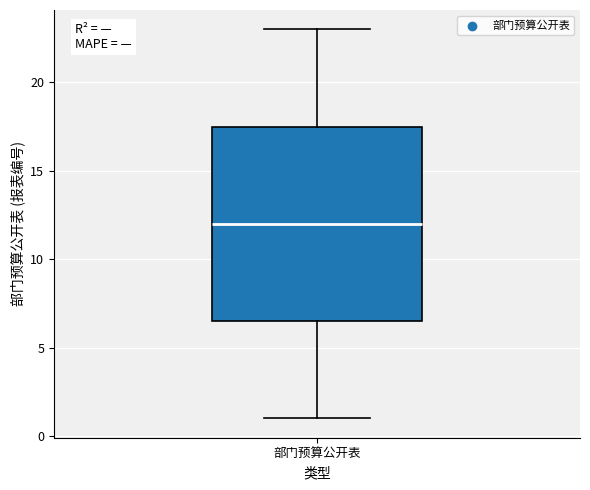

Transcribe this box plot: give where the median line is, the range the box spans, and where the two whiskers end, as read against the y-axis. The values are not printed on the chart, so give them approximately, as read against the axis.

median 12.0, box 6.5 to 17.5, whiskers 1.0 to 23.0